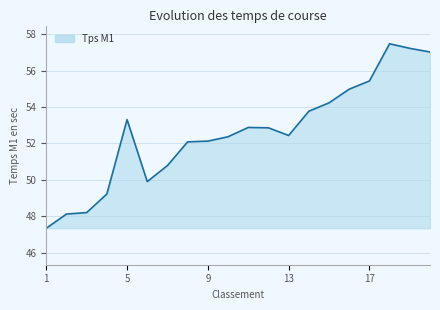

What is the maximum value shown in the chart?

57.5